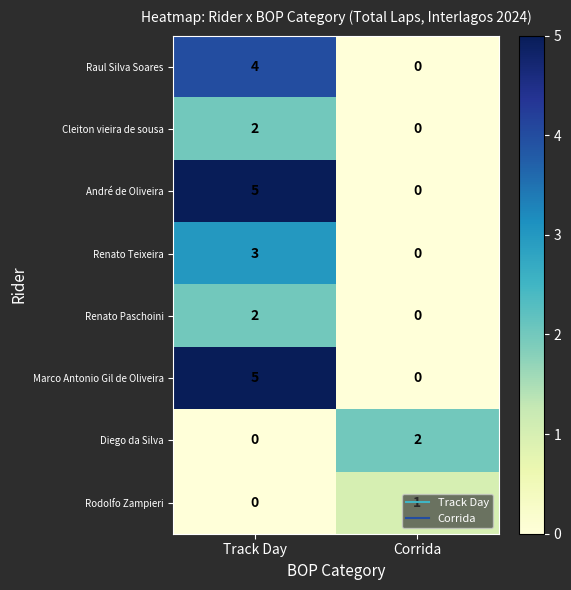

True or false: Renato Teixeira has a value of 3 at Track Day.

True